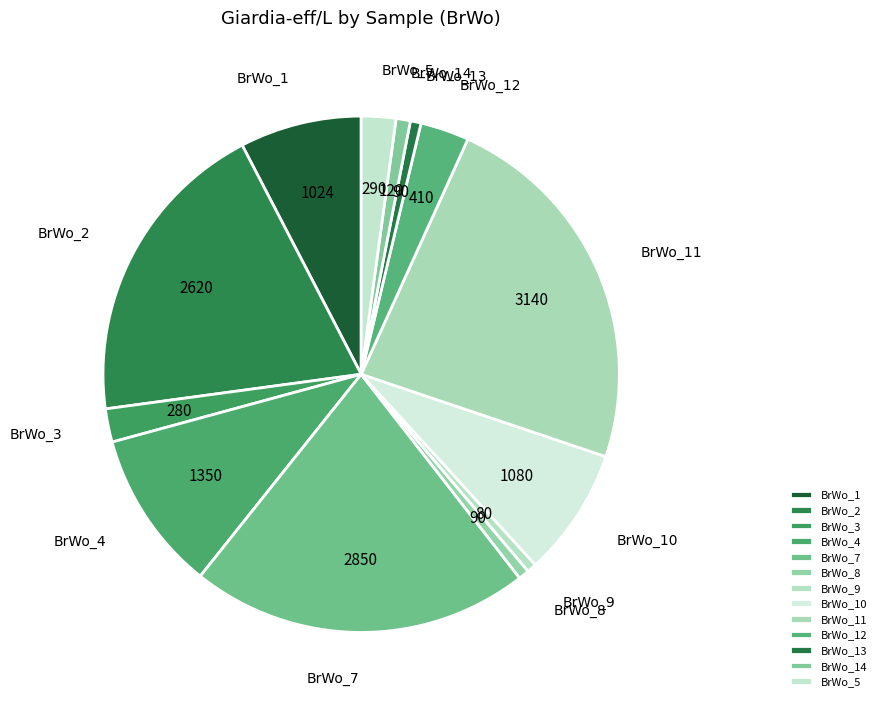

Which slice is the largest?

BrWo_11